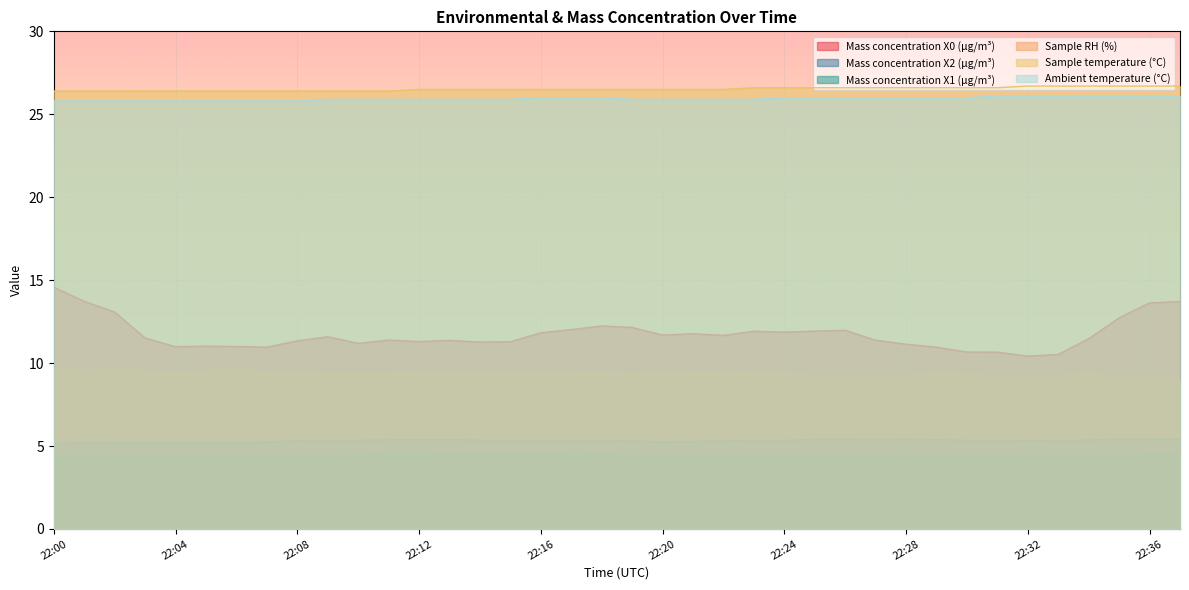

How many lines are shown in the chart?

6